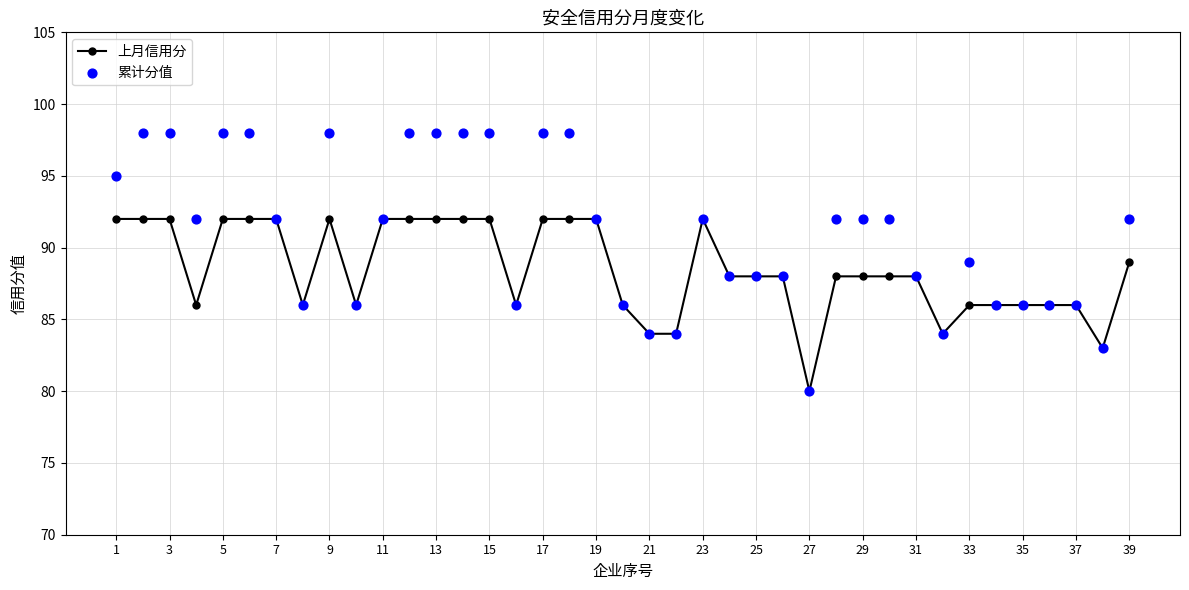

What is the total value across all series at 33?

190